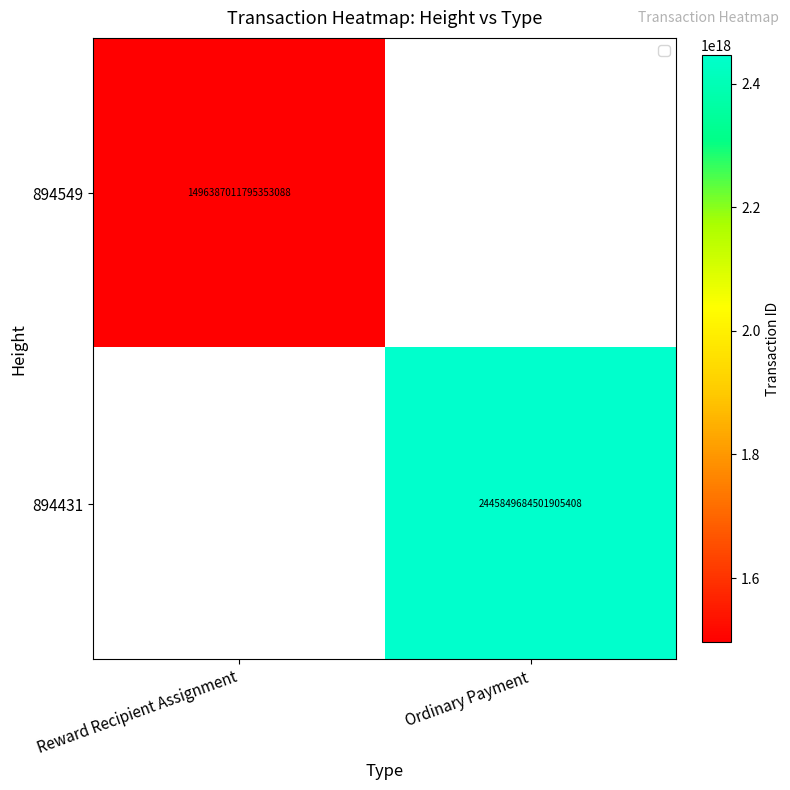

Is the value of 894549 at Reward Recipient Assignment greater than the value of 894431 at Ordinary Payment?

No